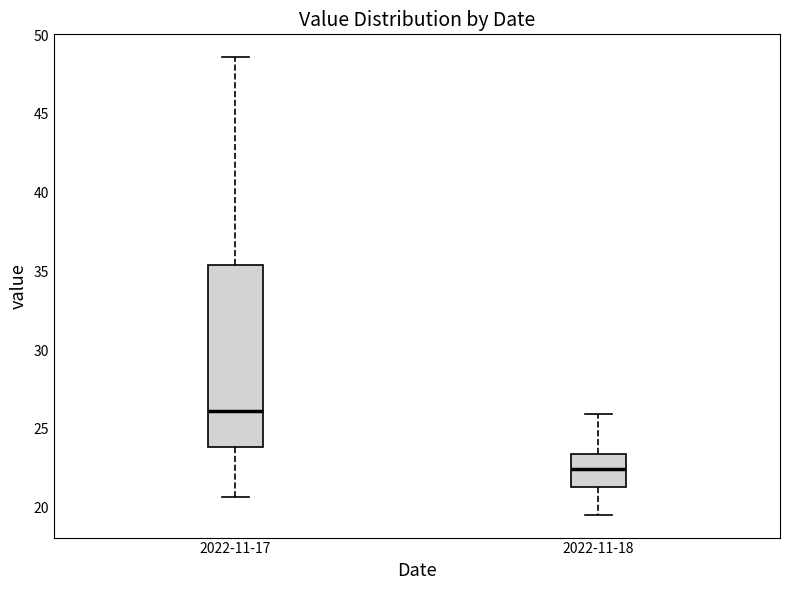

Where does the lower whisker of the box for 2022-11-18 end on the y-axis? The values are not printed on the chart, so give them approximately, as read against the axis.

19.5